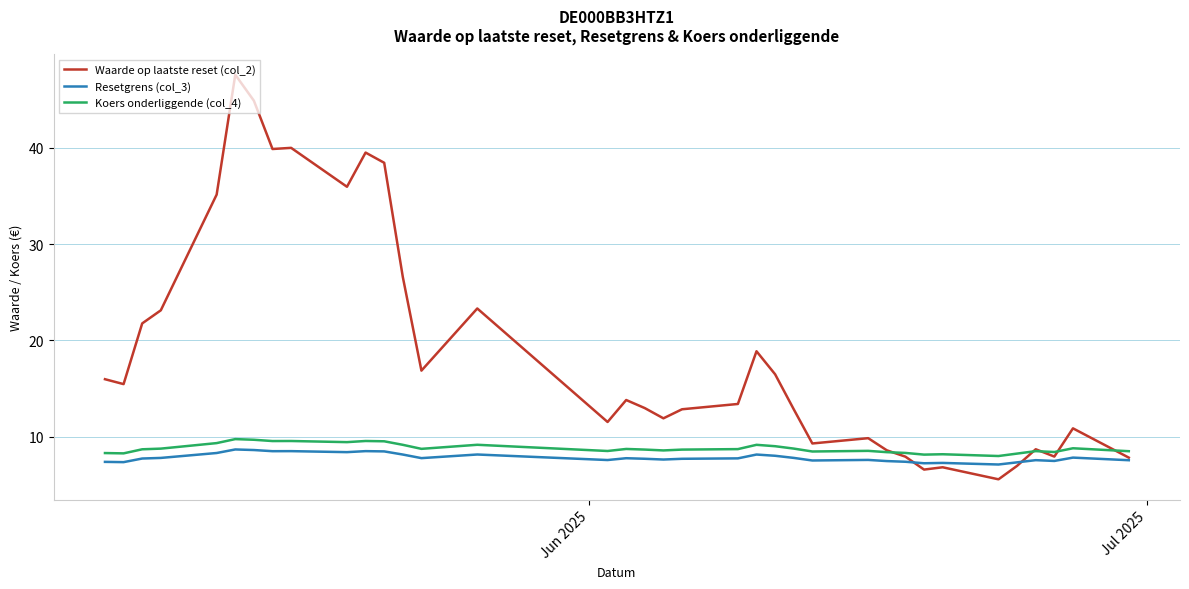

Which series has the largest total across all categories?

Waarde op laatste reset (col_2)